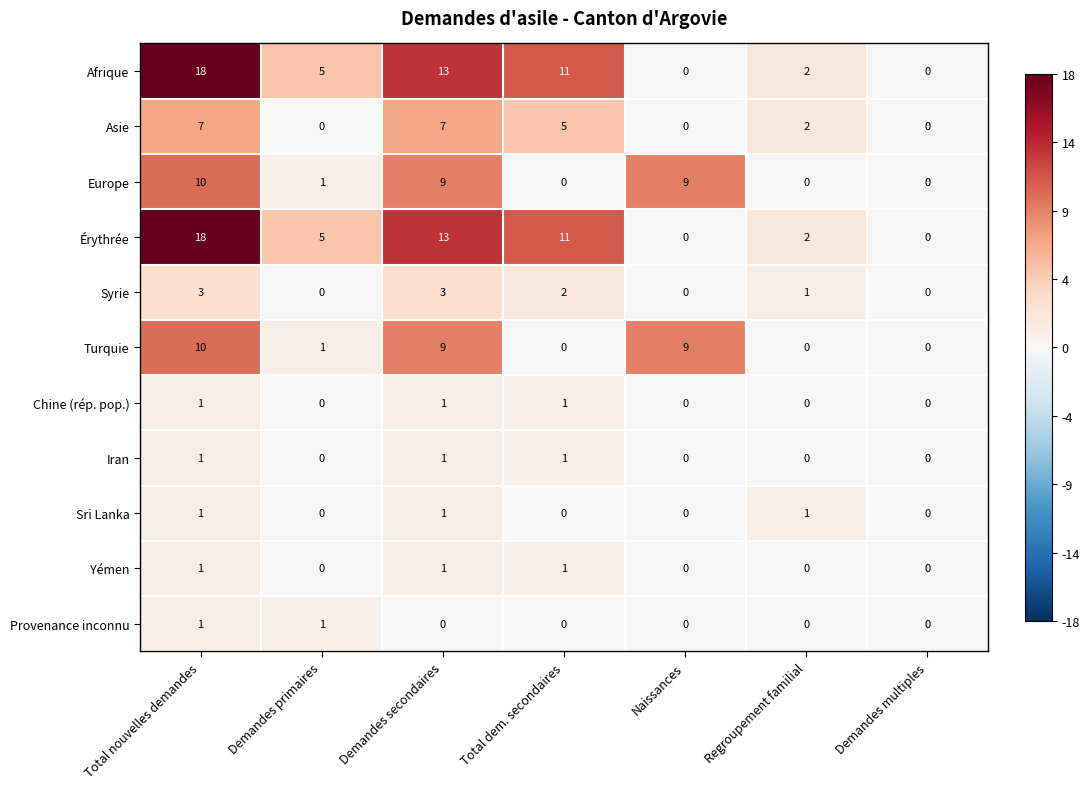

What is the spread (max minus min) of values at Naissances?

9